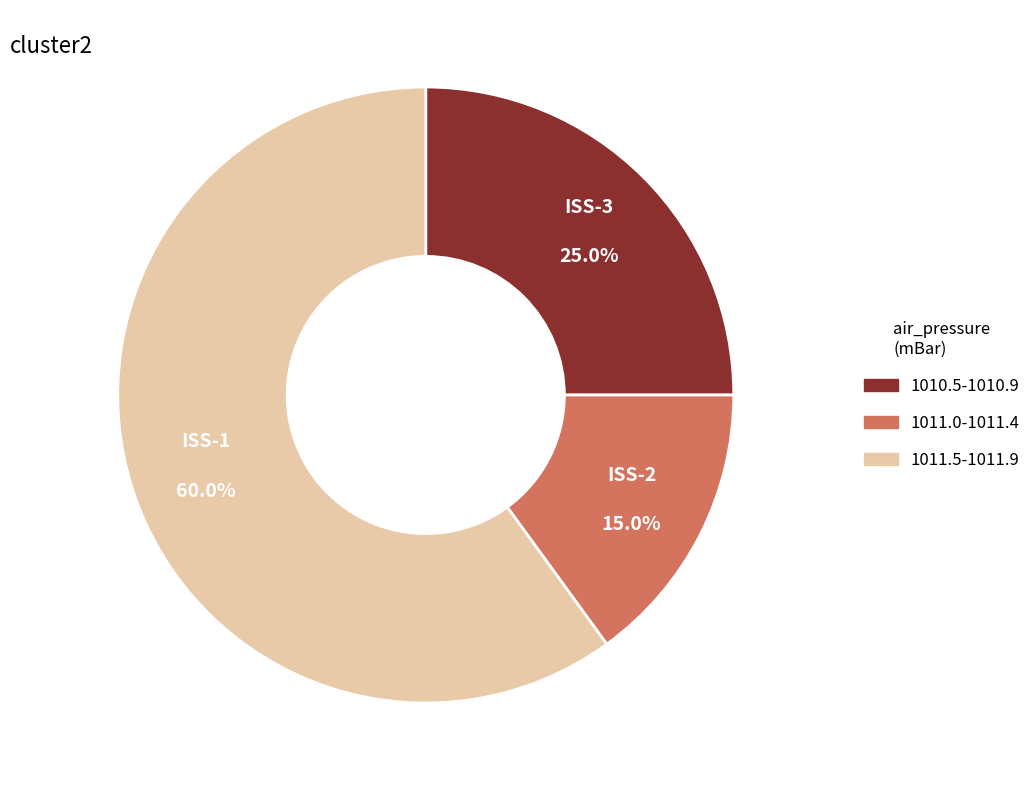

What is the largest slice in the pie chart?

ISS-1